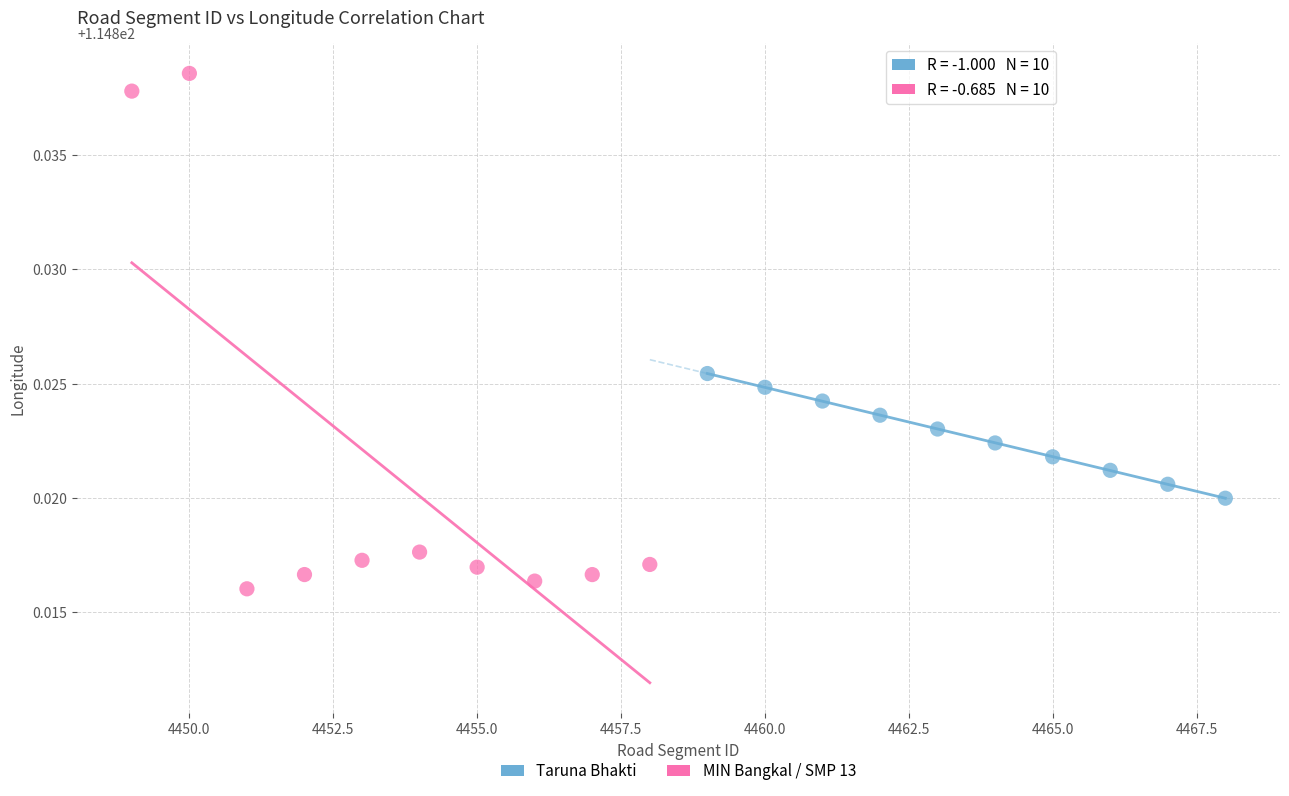

Which series has the largest Y range (max minus min)?

MIN Bangkal / SMP 13